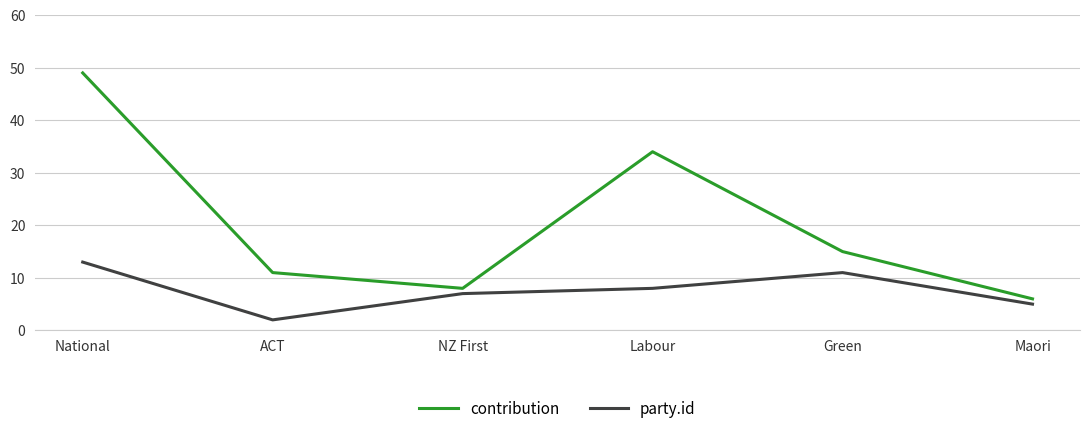

The value of contribution at Green is 21. True or false?

False